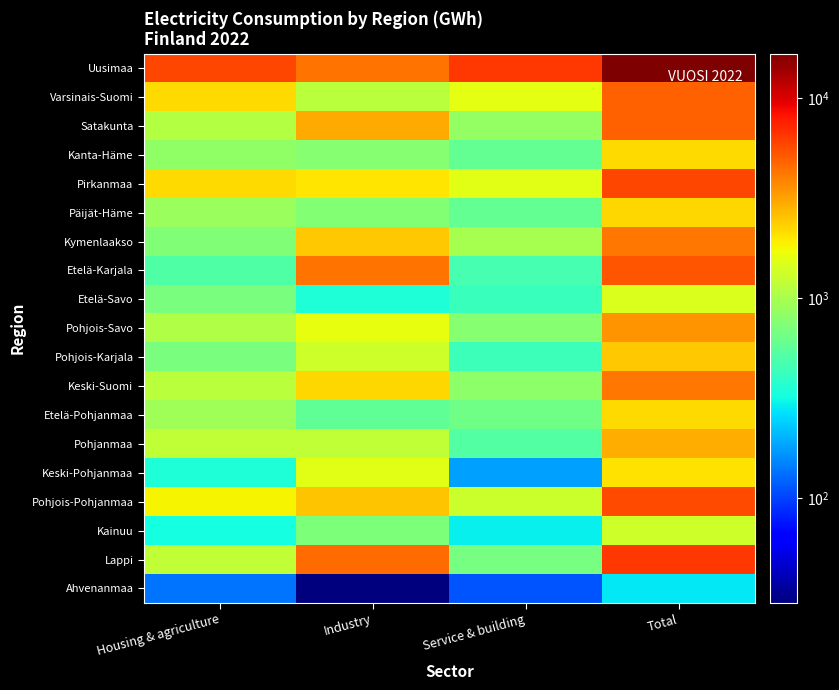

Reading left to right, extract all data points from this chart.

Uusimaa: Housing & agriculture=5867	Industry=4392	Service & building=6438	Total=16698
Varsinais-Suomi: Housing & agriculture=2195	Industry=1148	Service & building=1593	Total=4936
Satakunta: Housing & agriculture=1102	Industry=3018	Service & building=858	Total=4978
Kanta-Häme: Housing & agriculture=835	Industry=766	Service & building=585	Total=2187
Pirkanmaa: Housing & agriculture=2202	Industry=2045	Service & building=1539	Total=5786
Päijät-Häme: Housing & agriculture=886	Industry=757	Service & building=591	Total=2235
Kymenlaakso: Housing & agriculture=742	Industry=2463	Service & building=997	Total=4202
Etelä-Karjala: Housing & agriculture=513	Industry=4300	Service & building=475	Total=5288
Etelä-Savo: Housing & agriculture=701	Industry=347	Service & building=427	Total=1474
Pohjois-Savo: Housing & agriculture=1061	Industry=1608	Service & building=778	Total=3446
Pohjois-Karjala: Housing & agriculture=703	Industry=1330	Service & building=441	Total=2474
Keski-Suomi: Housing & agriculture=1155	Industry=2258	Service & building=811	Total=4225
Etelä-Pohjanmaa: Housing & agriculture=946	Industry=567	Service & building=646	Total=2159
Pohjanmaa: Housing & agriculture=1199	Industry=1212	Service & building=521	Total=2931
Keski-Pohjanmaa: Housing & agriculture=353	Industry=1553	Service & building=179	Total=2085
Pohjois-Pohjanmaa: Housing & agriculture=1836	Industry=2551	Service & building=1308	Total=5696
Kainuu: Housing & agriculture=323	Industry=713	Service & building=292	Total=1328
Lappi: Housing & agriculture=1202	Industry=4539	Service & building=675	Total=6416
Ahvenanmaa: Housing & agriculture=137	Industry=30	Service & building=112	Total=279